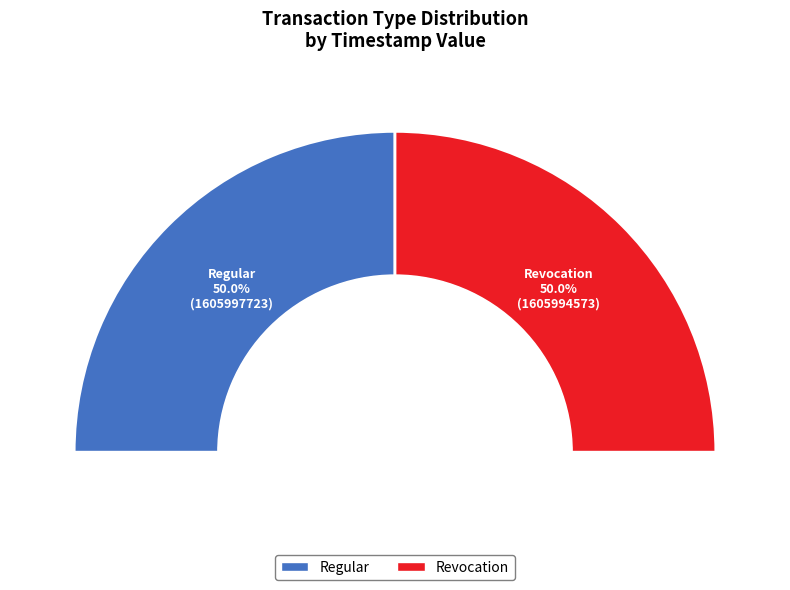

Count the number of slices in the pie.

2